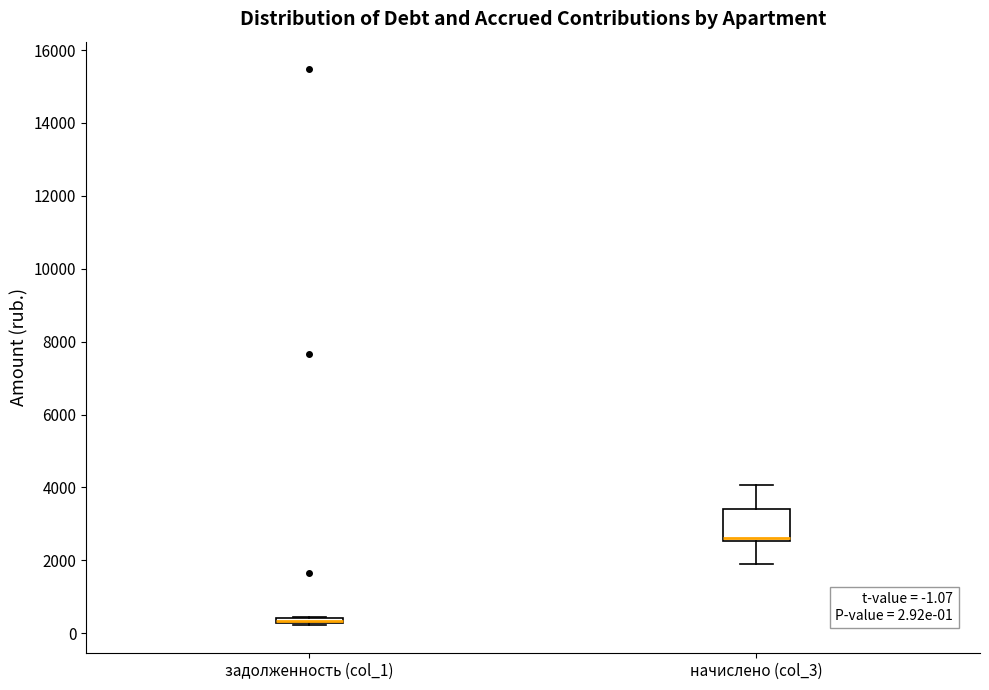

Comparing the boxes themselves (not the whiskers), which one is the tallest?

начислено (col_3)